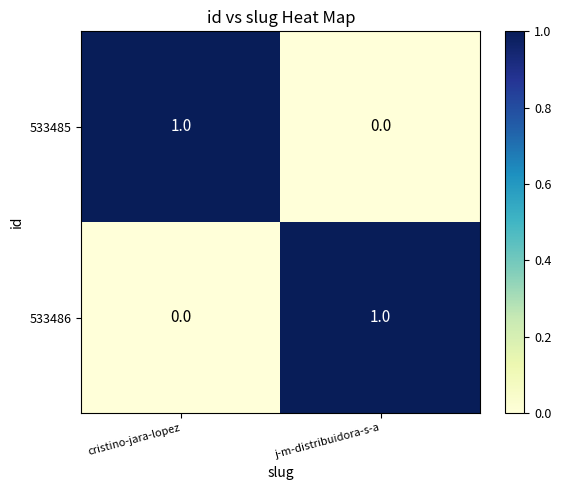

What is the greatest value displayed?

1